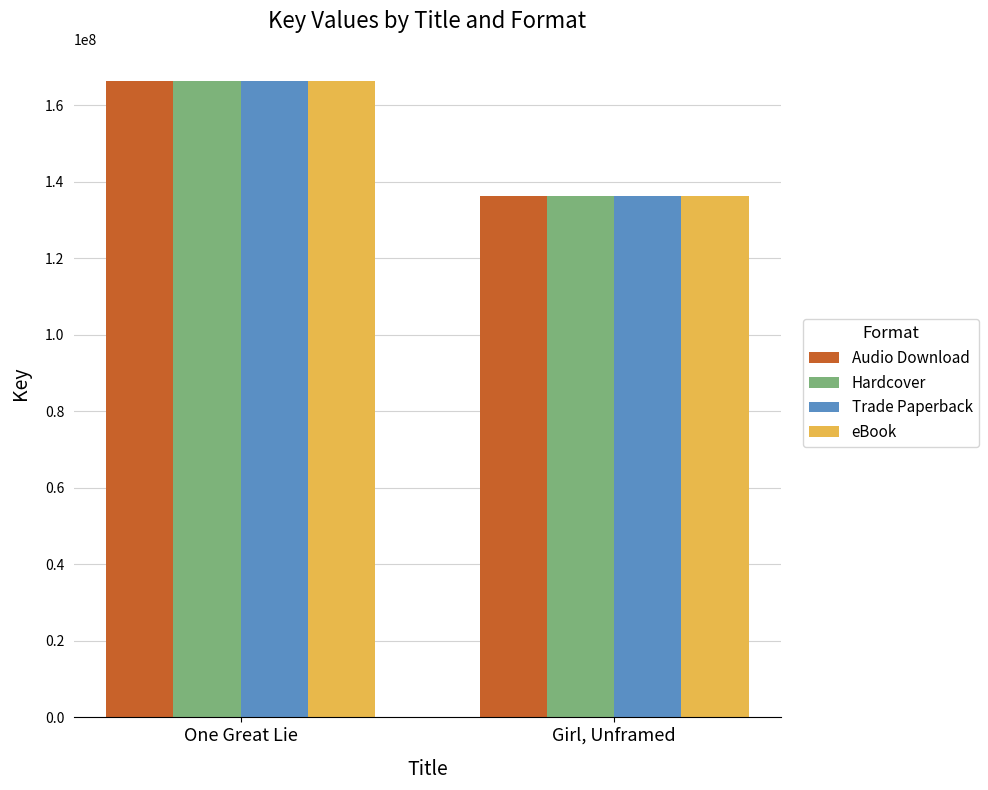

Reading right to left, extract all data points from this chart.

Audio Download: 136321691	166375495
Hardcover: 136321691	166375495
Trade Paperback: 136321691	166375495
eBook: 136321691	166375495